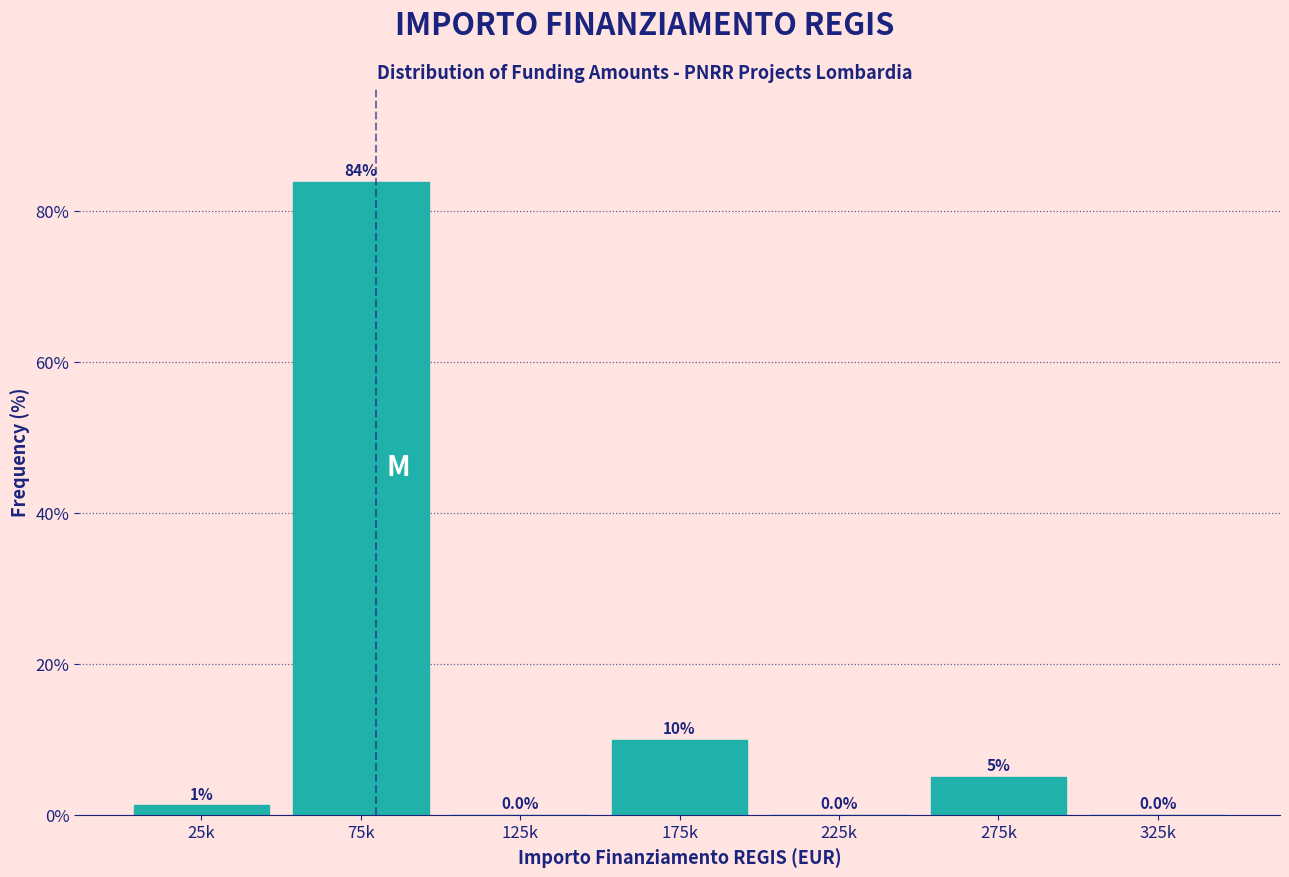

True or false: the data shows 3.8 at 175k.

False